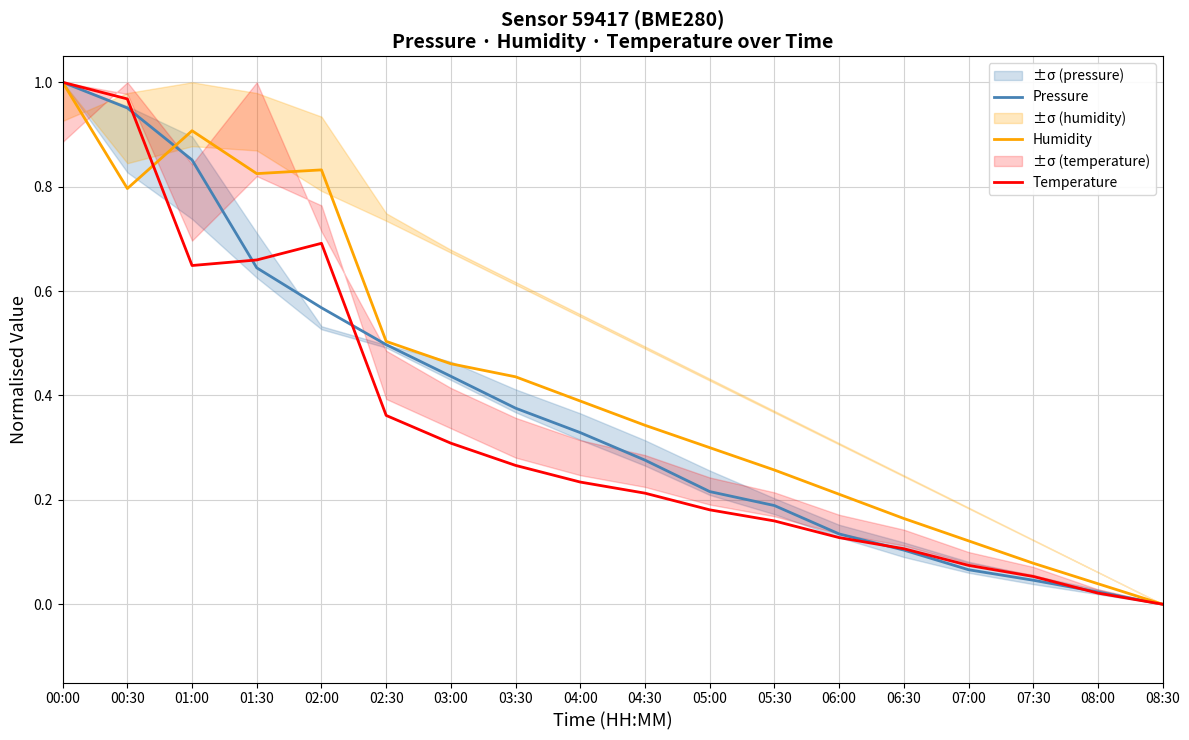

How many data points in Pressure are above 0?

17